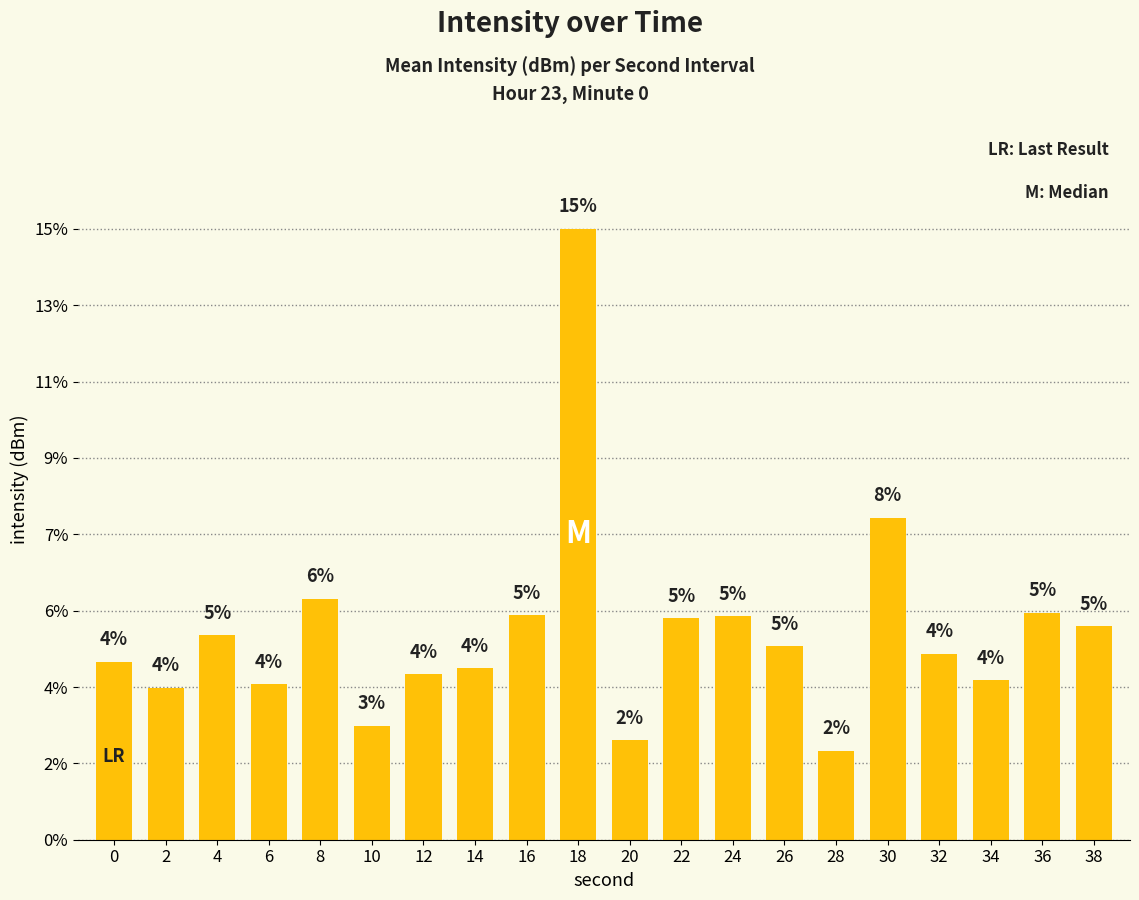

Reading left to right, what are all the values shown in this chart?

4.3	3.7	4.9	3.7	5.8	2.7	4.0	4.1	5.4	14.7	2.4	5.3	5.4	4.7	2.1	7.8	4.5	3.8	5.5	5.1